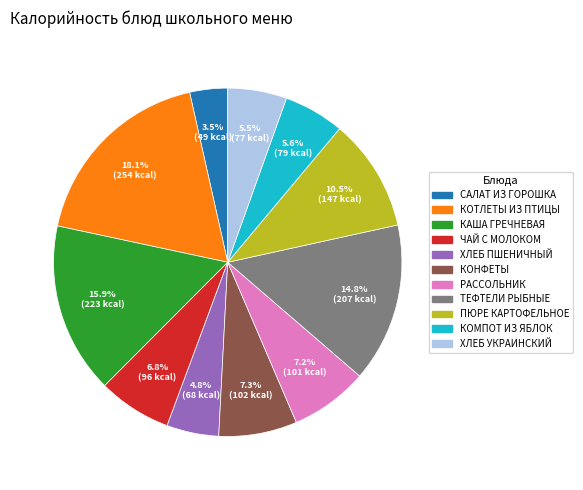

Which has a higher value, ХЛЕБ УКРАИНСКИЙ or ХЛЕБ ПШЕНИЧНЫЙ?

ХЛЕБ УКРАИНСКИЙ